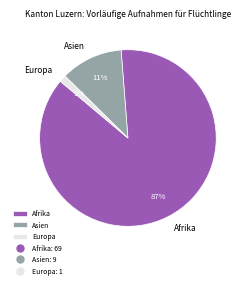

To the nearest percent, what percentage of the pie is Europa?

1%